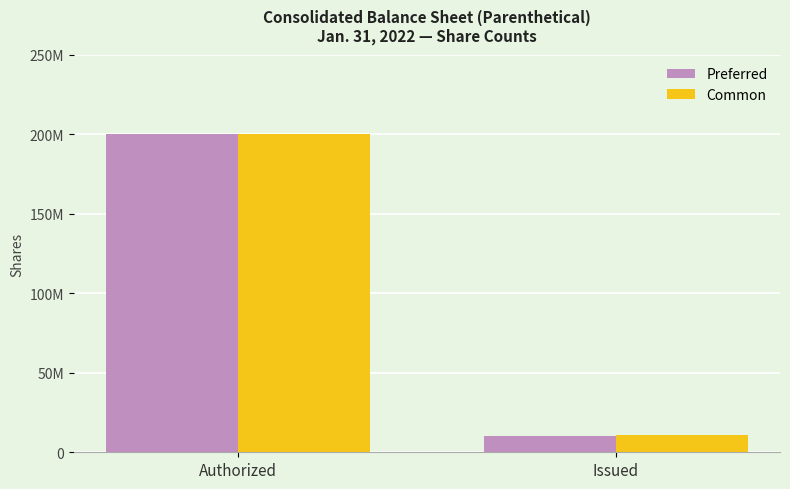

Does the chart contain stacked bars?

No